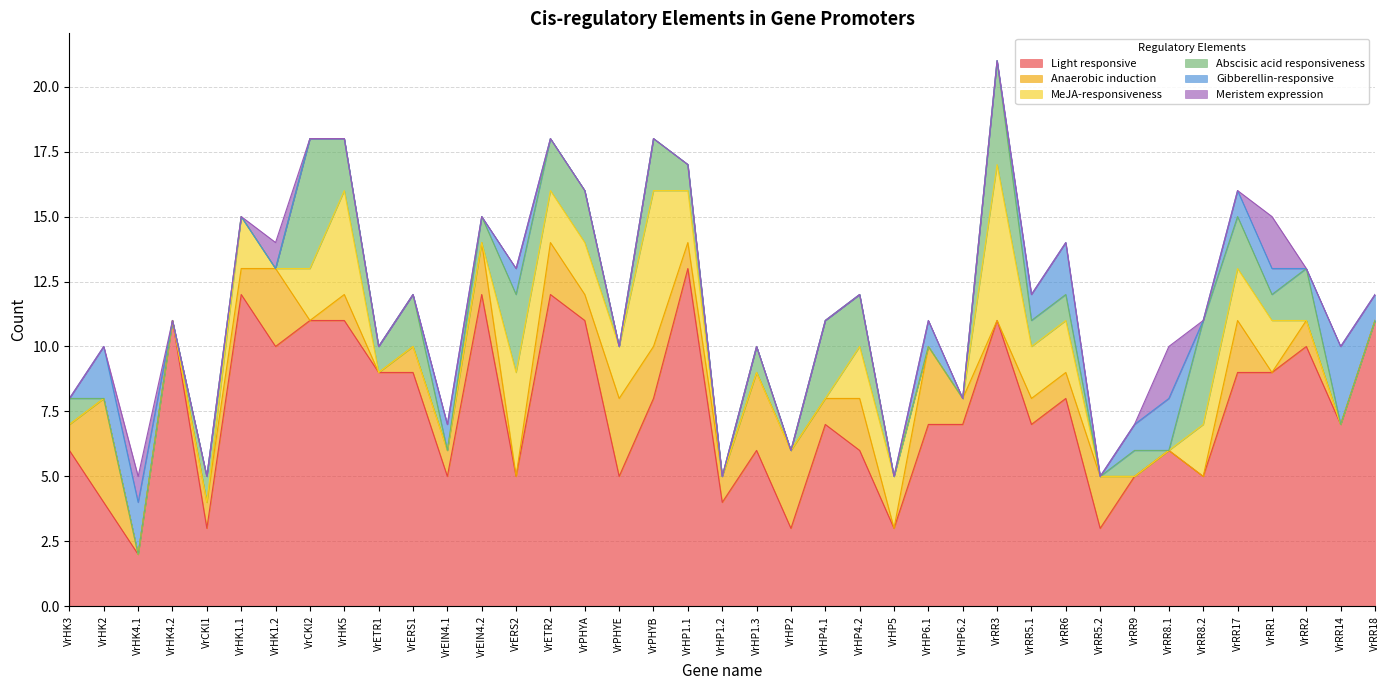

Does the chart display data point markers on the line(s)?

No